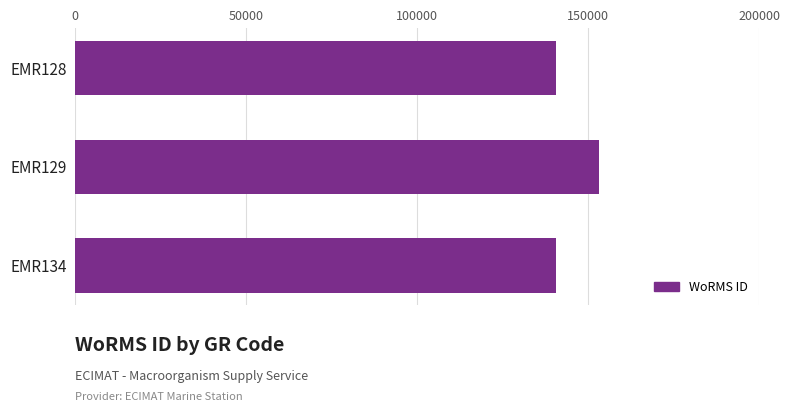

Is it true that the value at EMR129 is 213903?

False